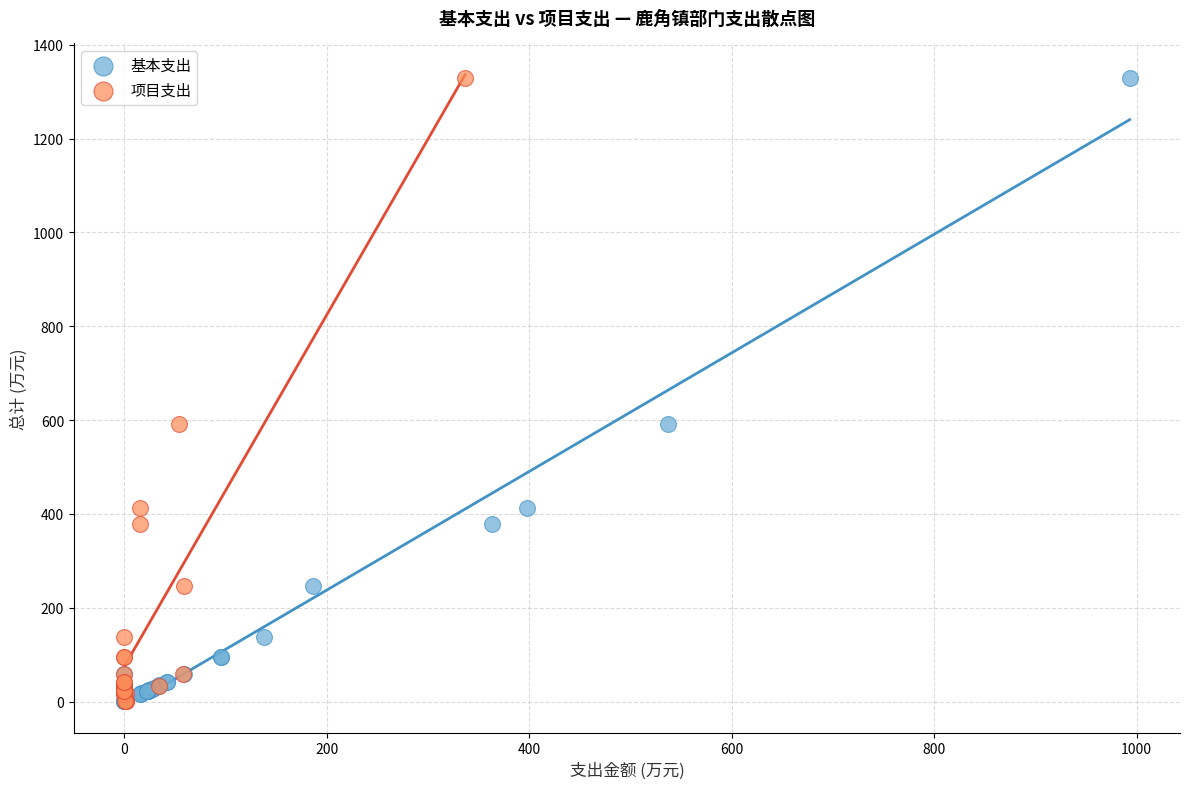

What are all the series names shown in the legend?

基本支出, 项目支出